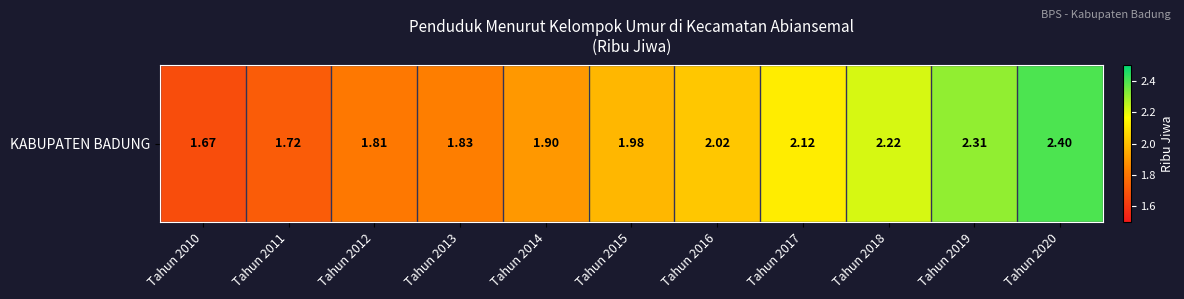

What is the sum of the values at Tahun 2017 and Tahun 2013?

4.0